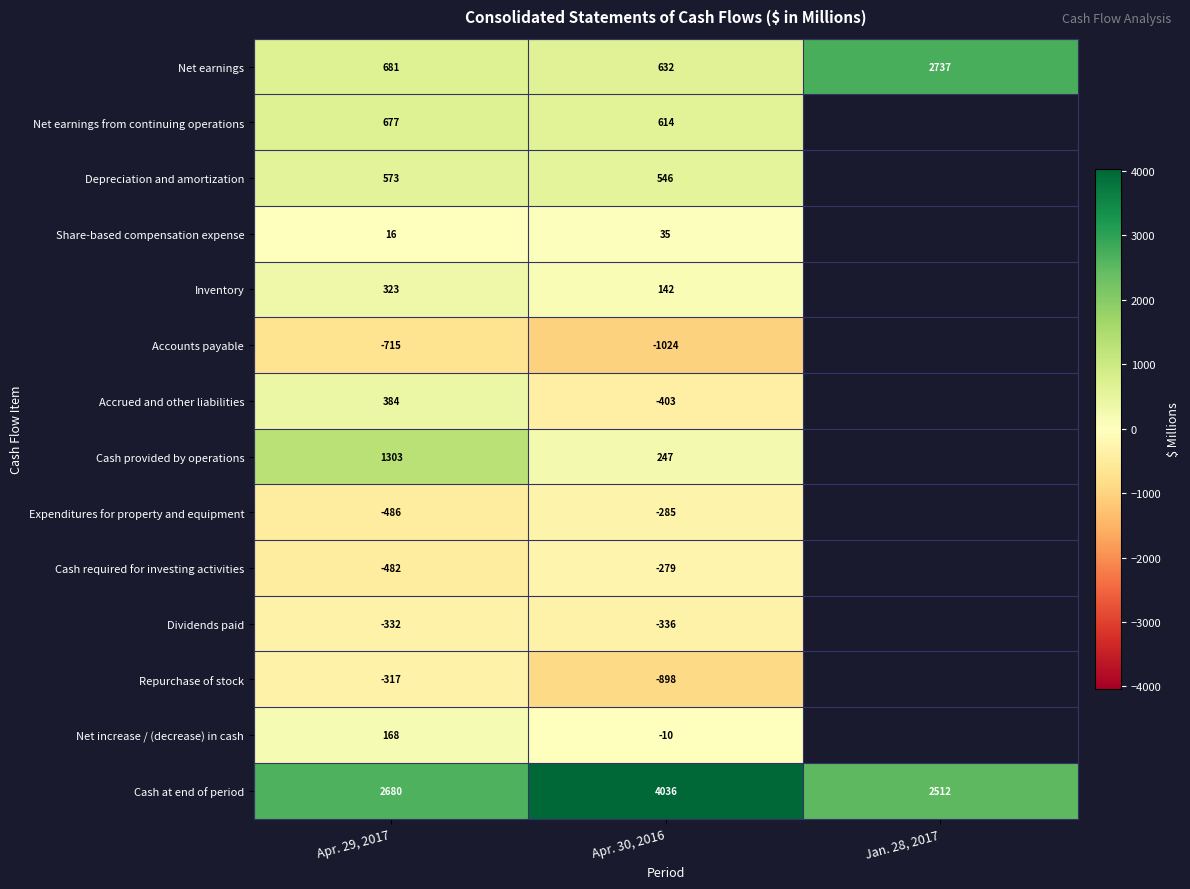

What is the total value across all series at Apr. 29, 2017?

4473